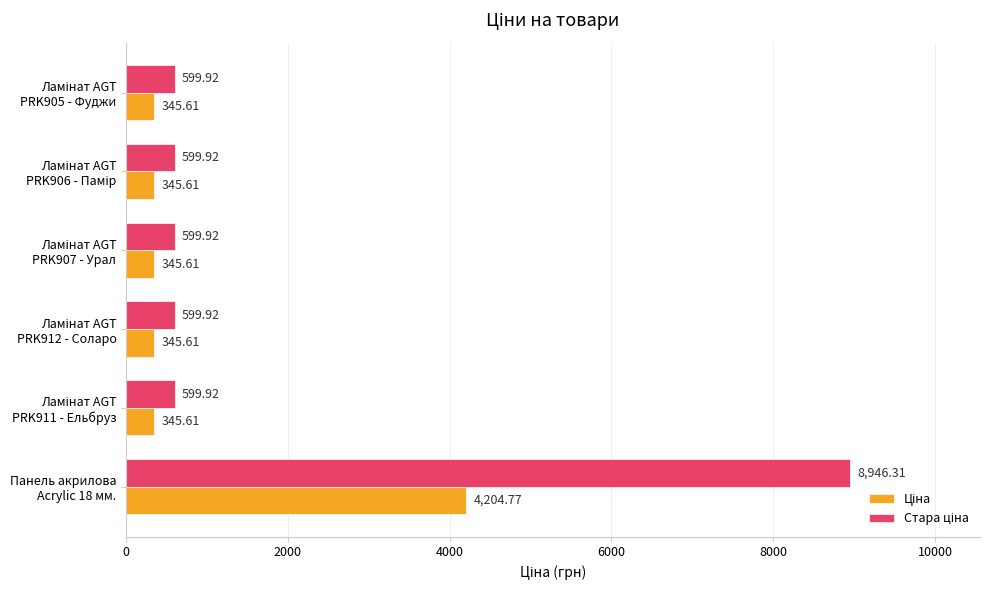

How many data points does each series have?

6